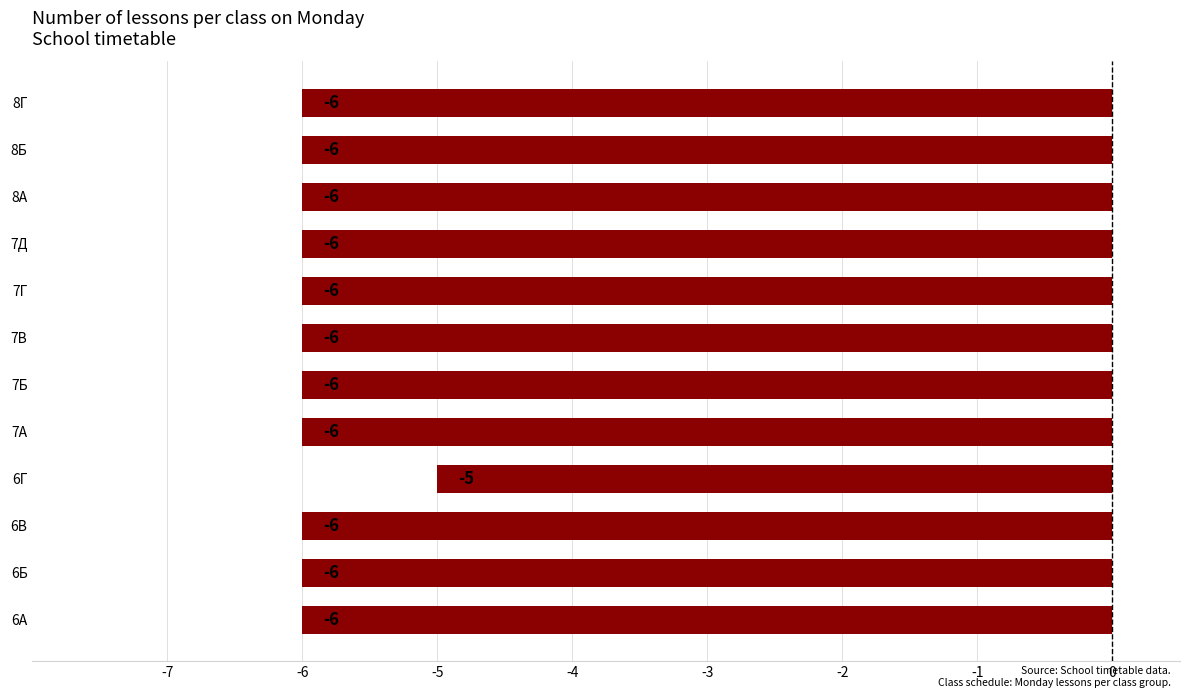

How many values are between -6 and -5?

12